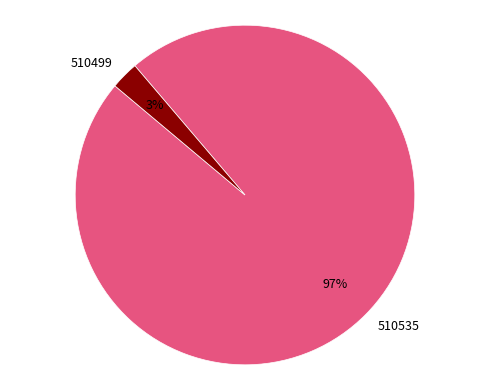

Which slice is the smallest?

510499